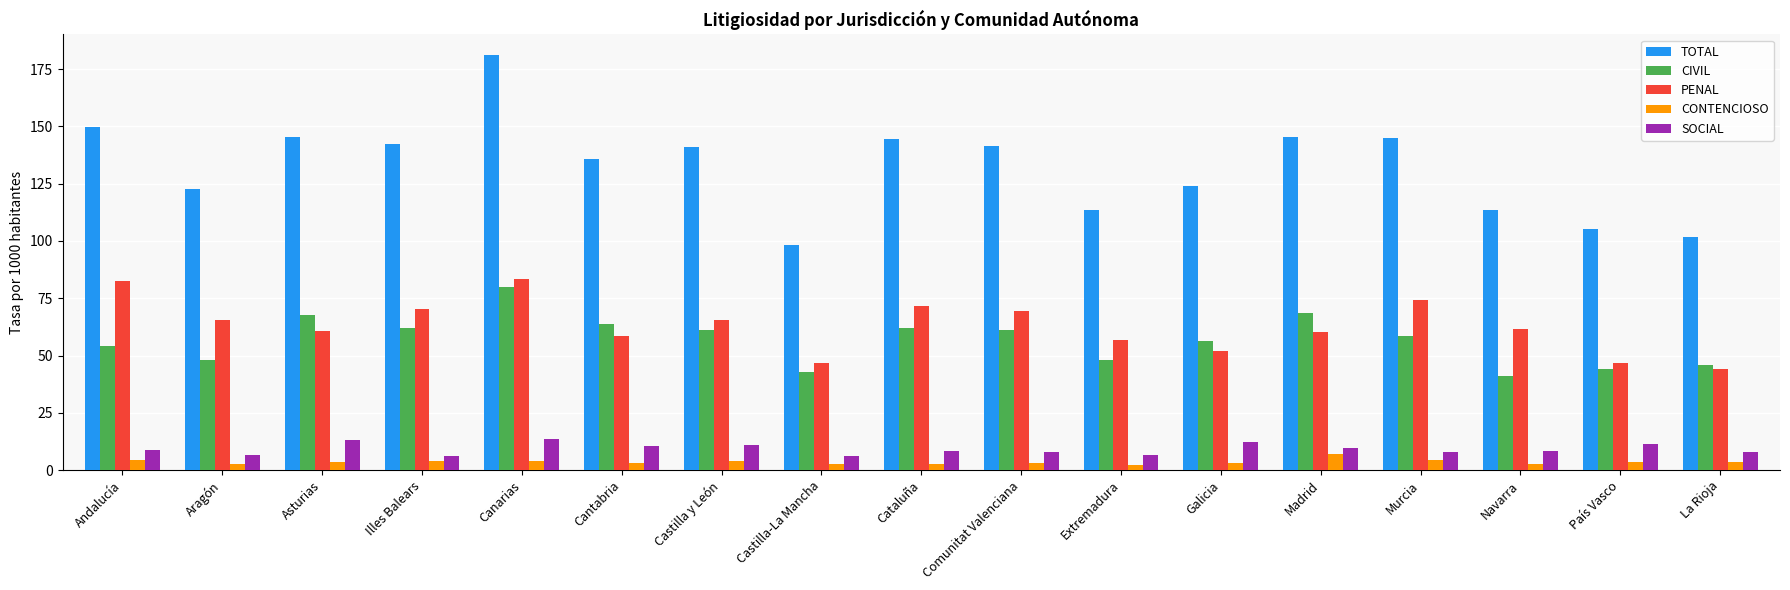

How many data points in PENAL are less than 61?

8